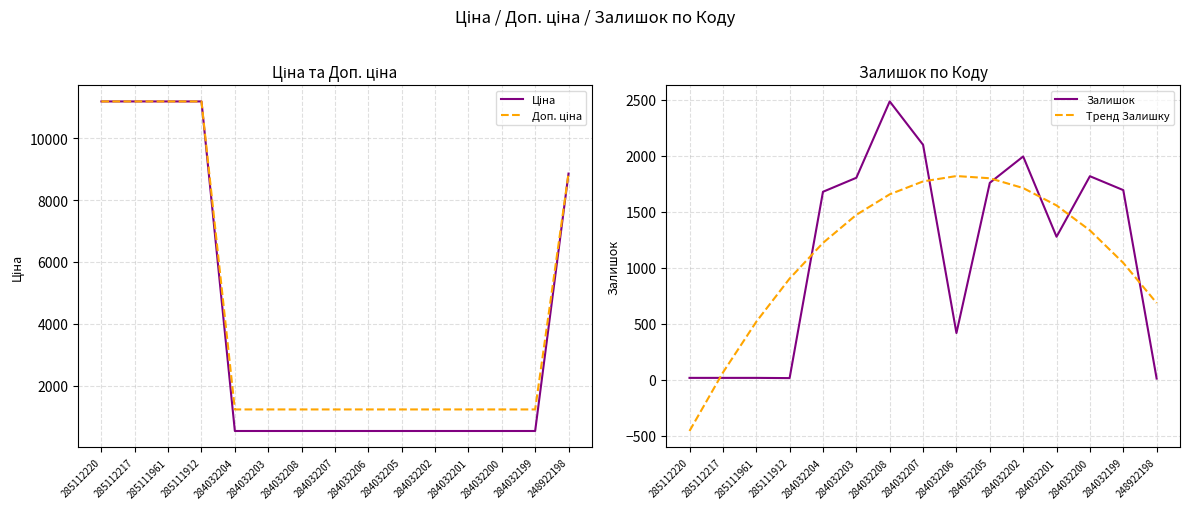

What is the label of the 11th point from the left?

284032202